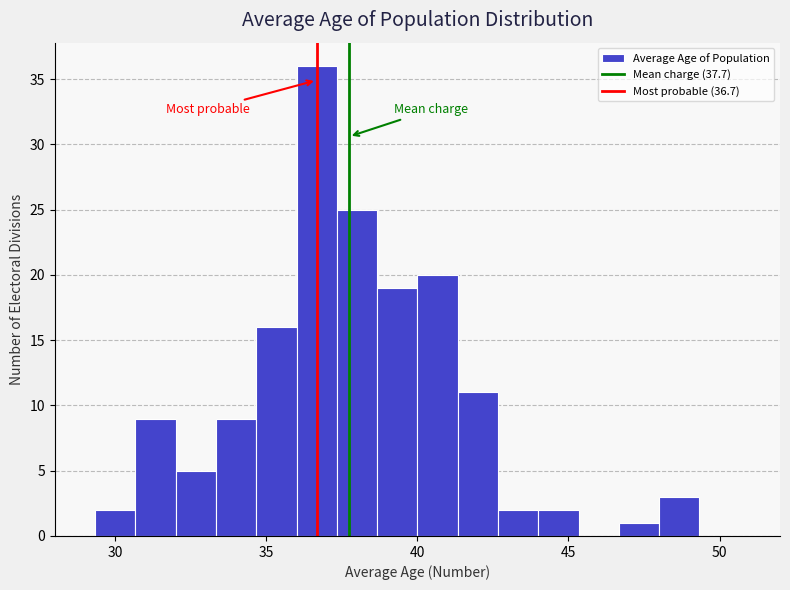

Around what value on the x-axis is the tallest bar? Give the approximate position of its centre, as read against the axis.

36.5